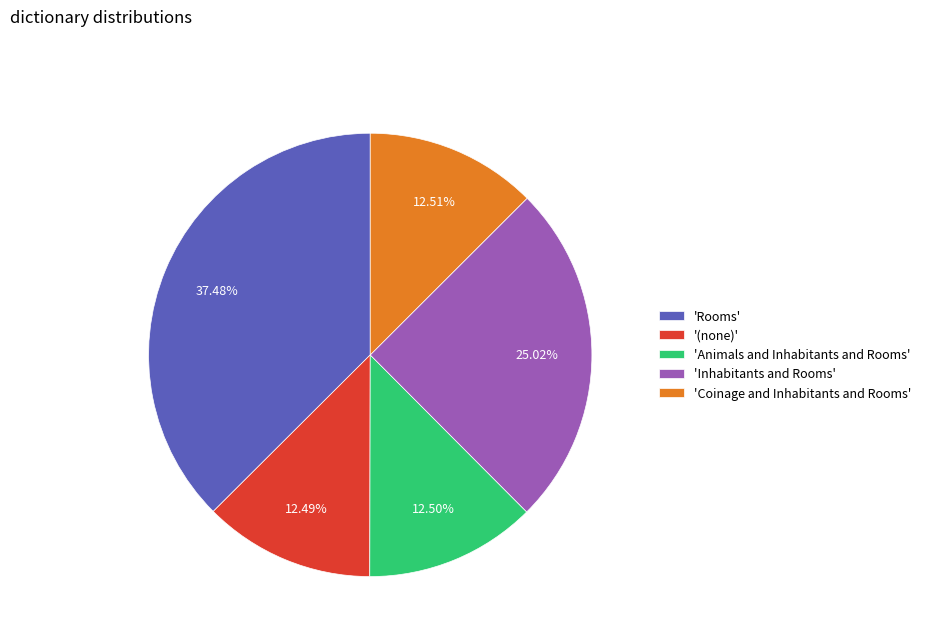

Which has a higher value, 'Animals and Inhabitants and Rooms' or 'Inhabitants and Rooms'?

'Inhabitants and Rooms'